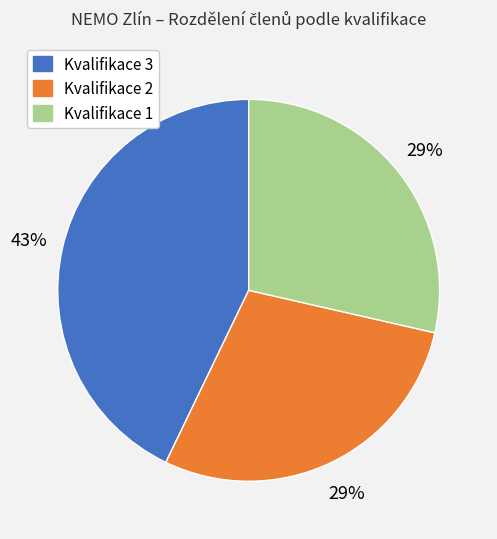

To the nearest percent, what portion does Kvalifikace 2 represent?

29%